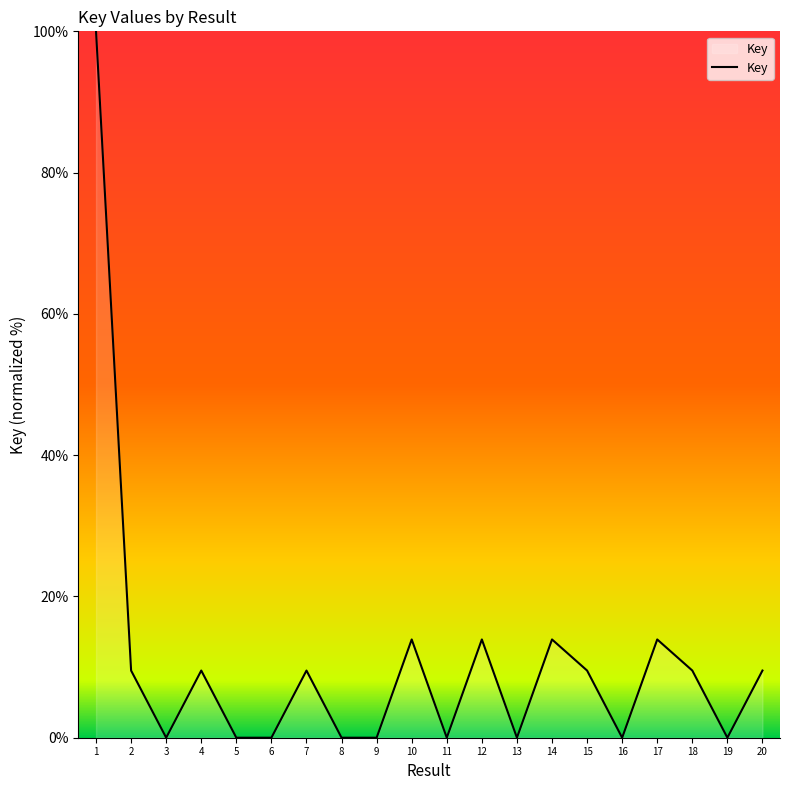

What is the sum of the values at 15 and 3?

9.5